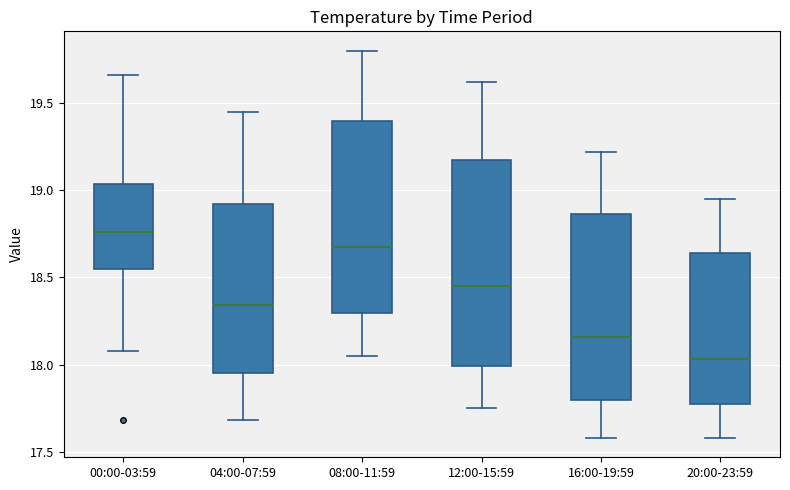

Which box's median line is the highest?

00:00-03:59